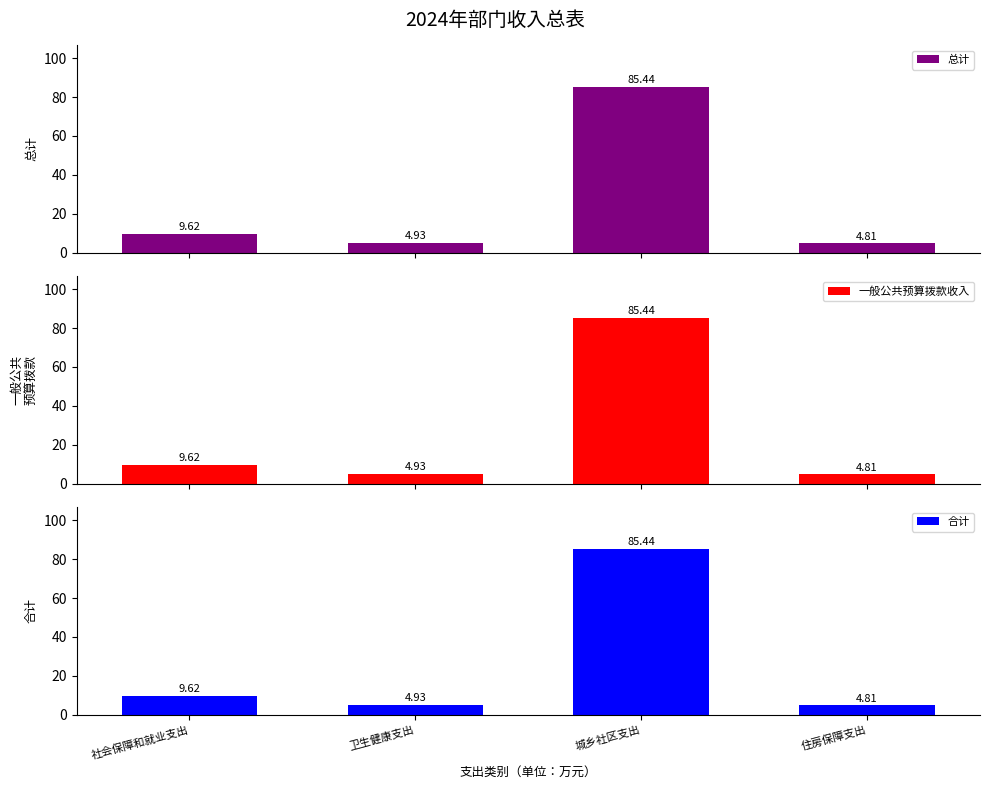

The 一般公共预算拨款收入 series shows 4.8 at 住房保障支出. True or false?

True